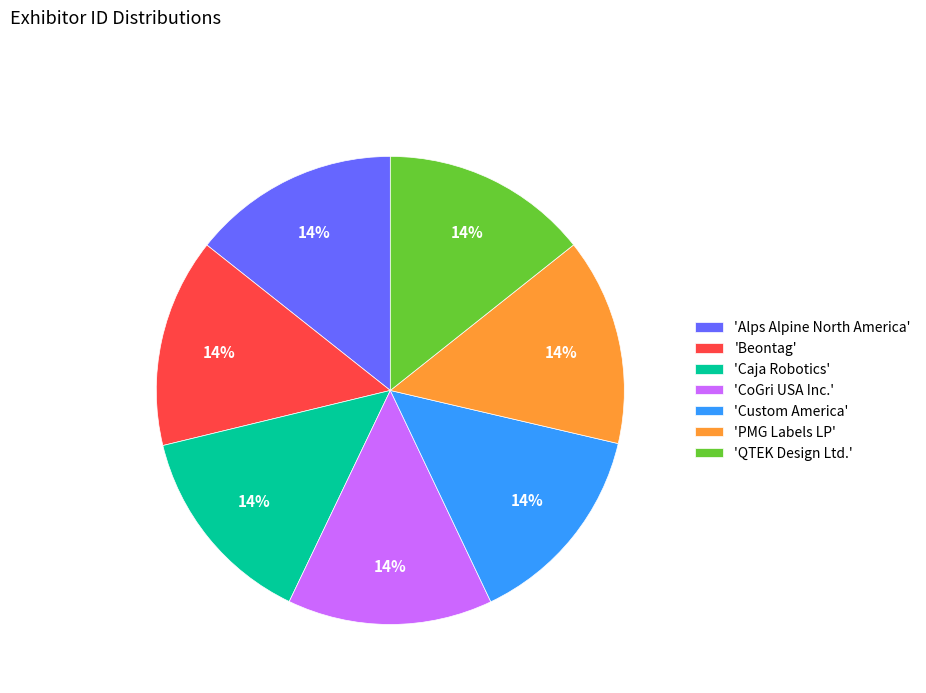

What percentage is the 'CoGri USA Inc.' slice, to the nearest percent?

14%